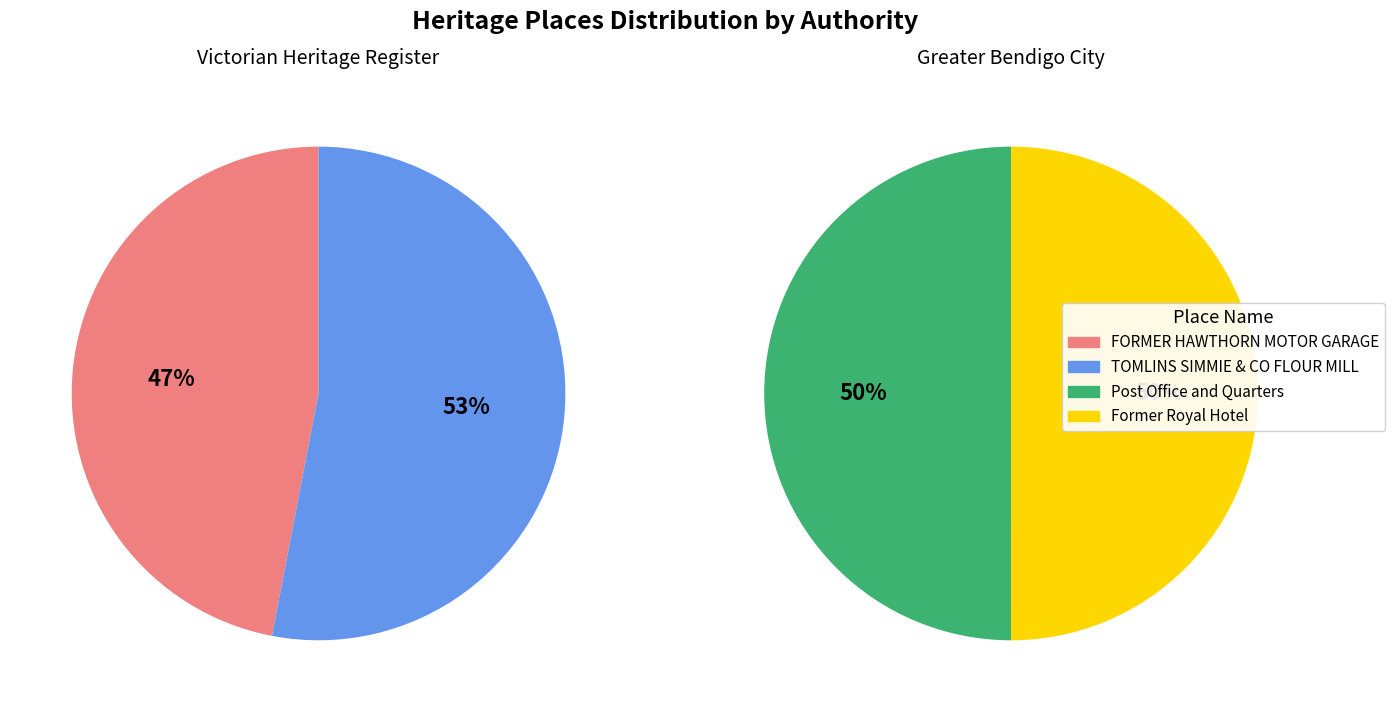

To the nearest percent, what is the difference between the TOMLINS SIMMIE & CO FLOUR MILL and FORMER HAWTHORN MOTOR GARAGE slice percentages?

6%